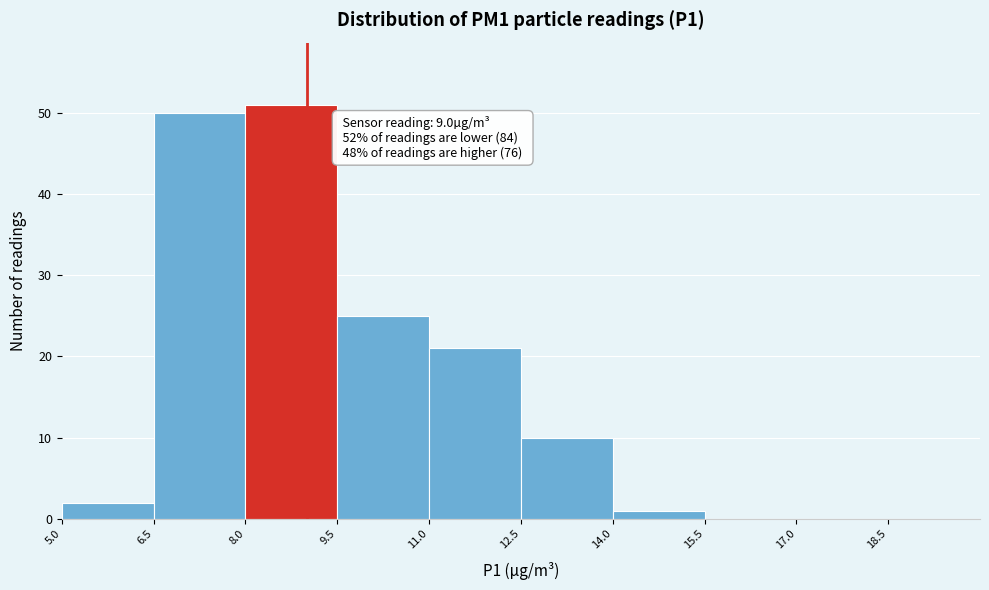

Which range on the x-axis has the tallest bar?

8.0 to 9.5